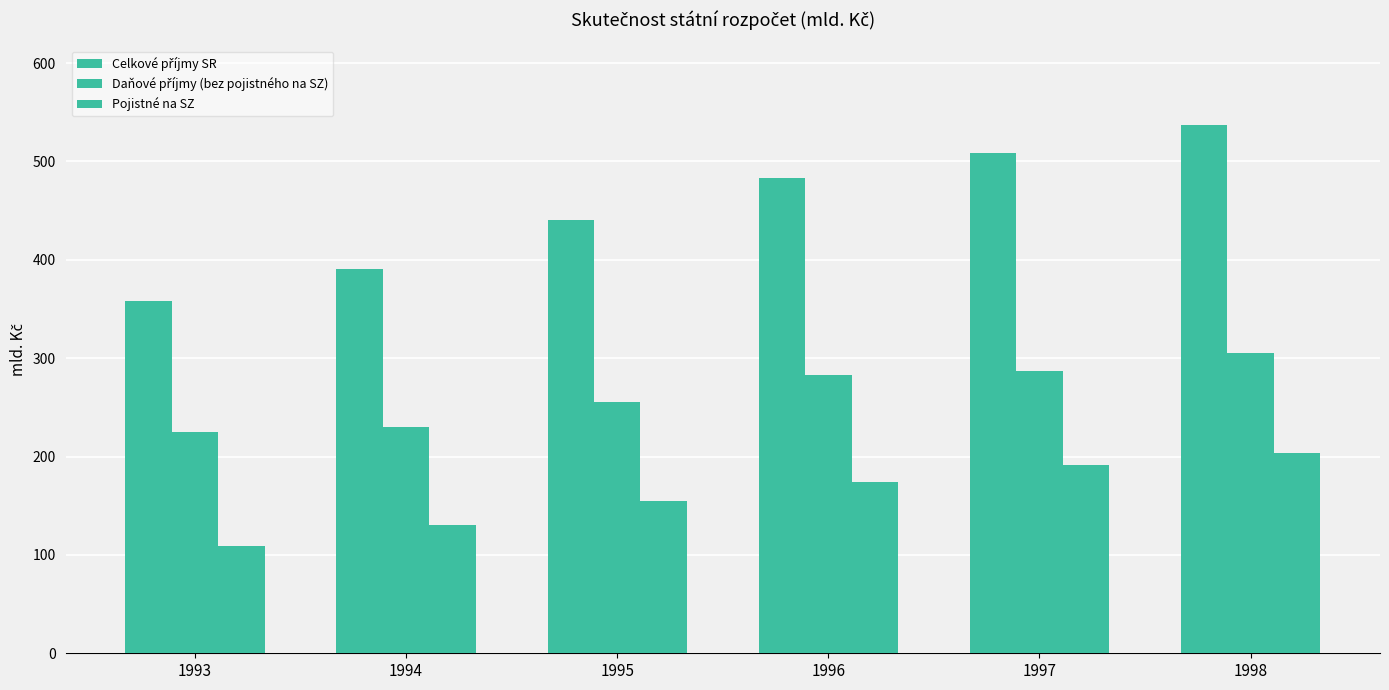

How many bars are there in each group?

3